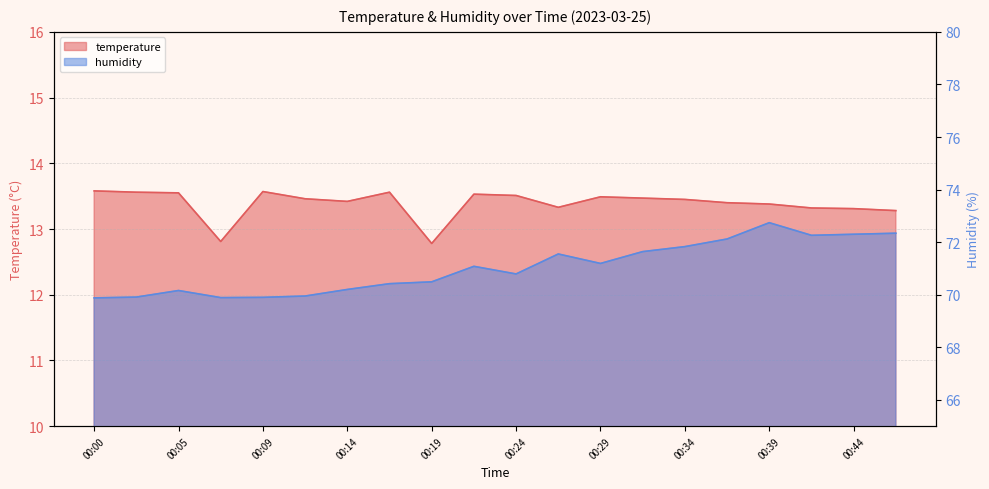

At which category does the chart reach its peak across all series?

00:39